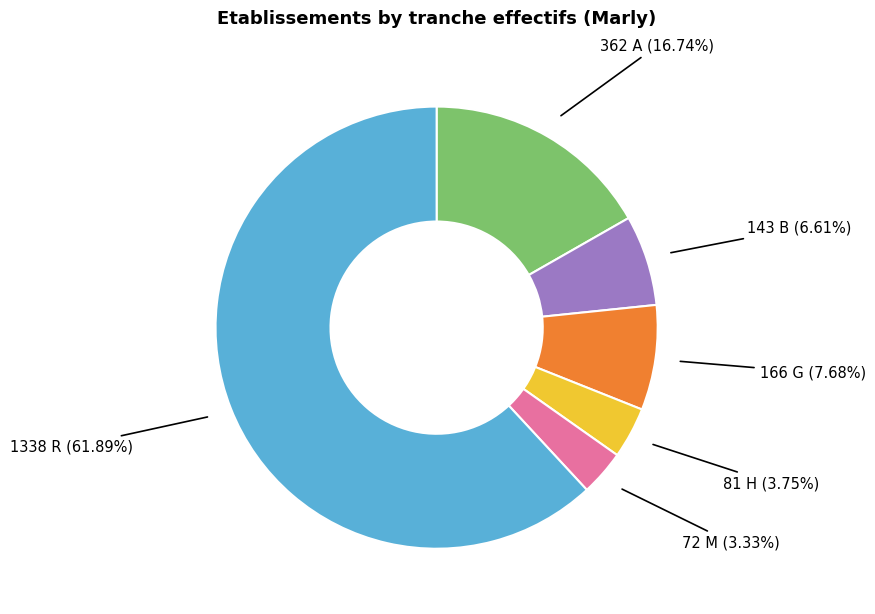

Does any single category account for the majority?

Yes